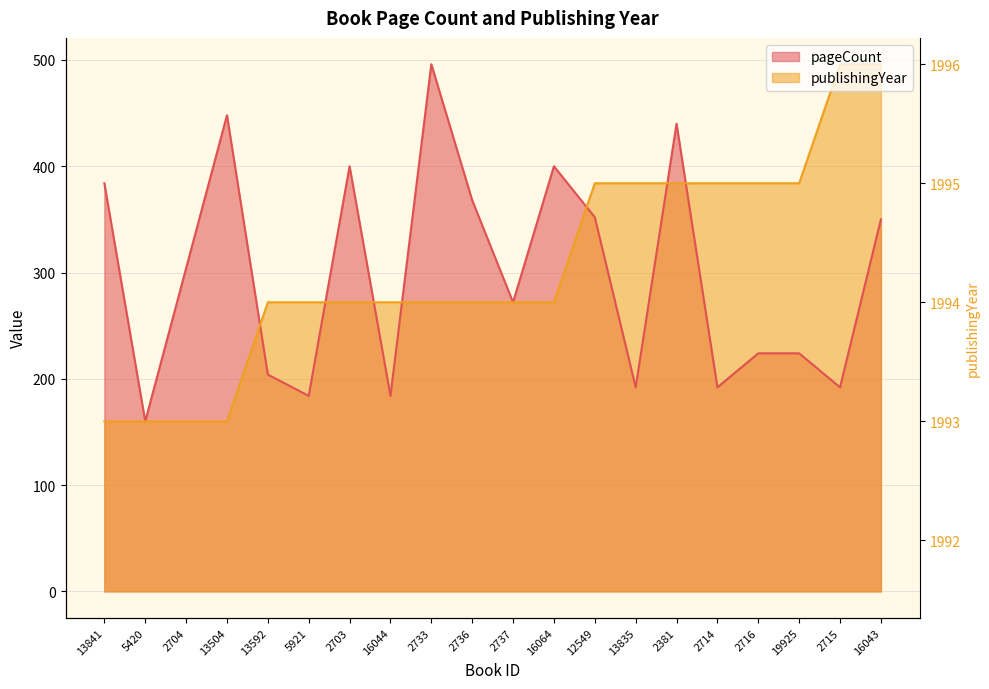

In pageCount, how many points are lower than both neighbors (excluding endpoints)?

7